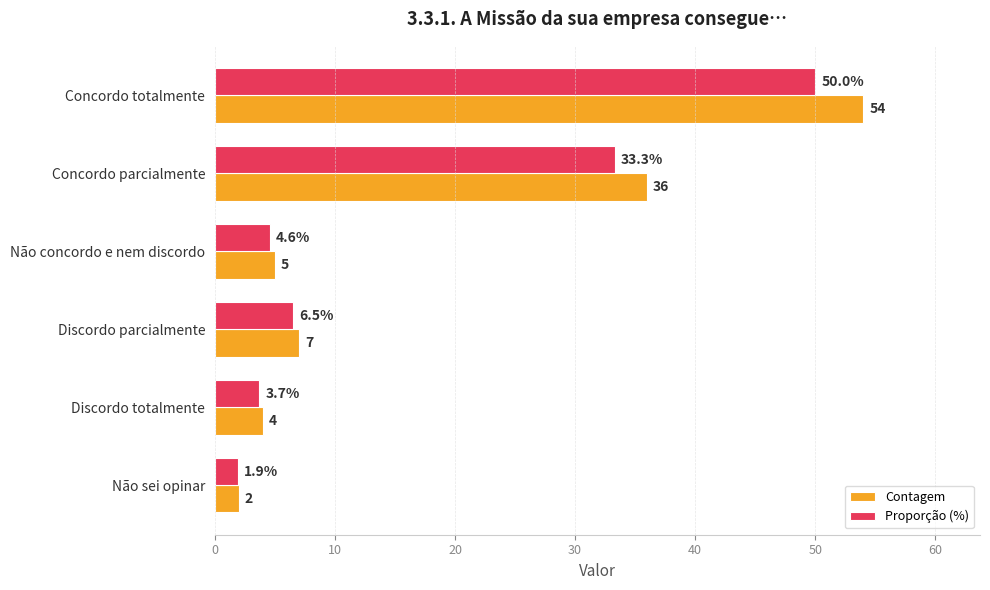

What is the average value of the Contagem series?

18.0